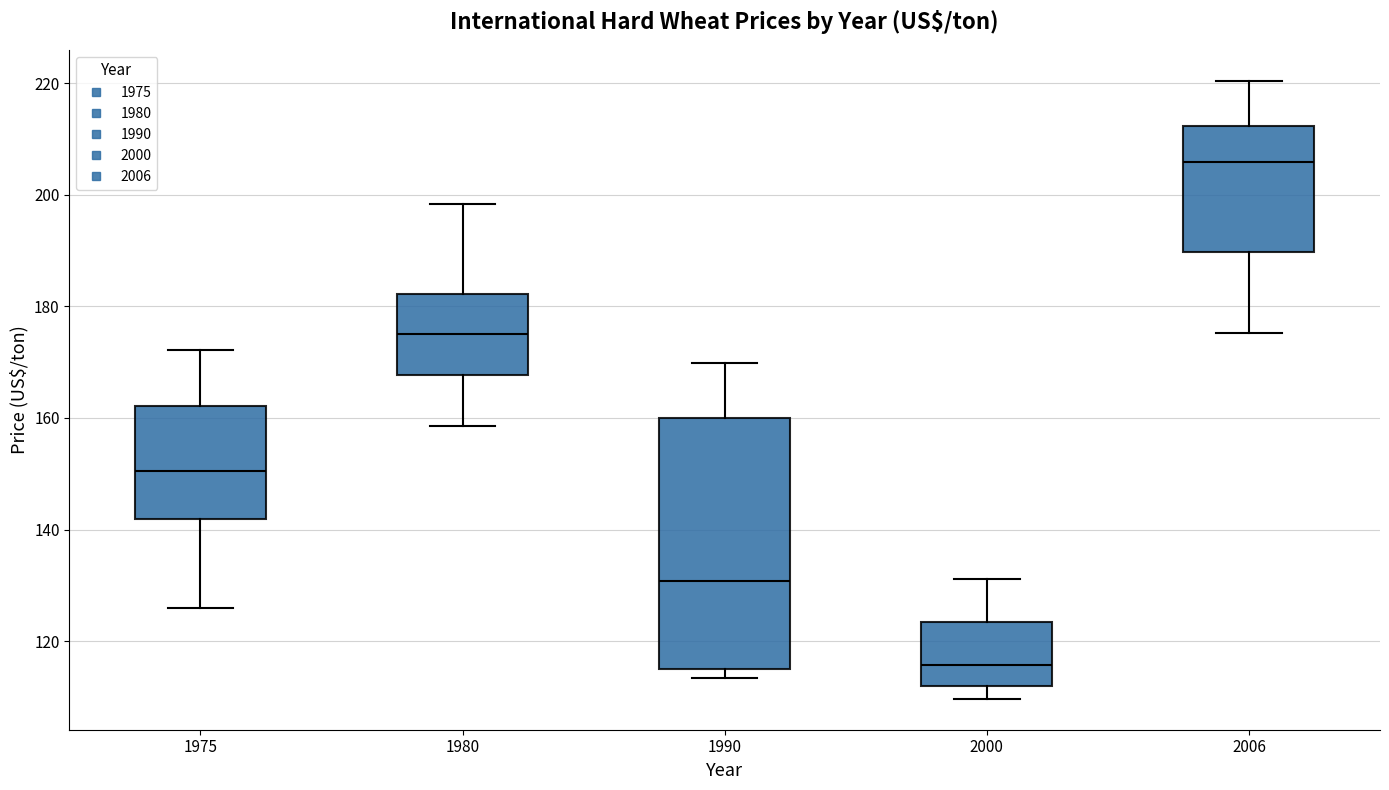

Where does the median line of the box at x = 1975 sit on the y-axis? The values are not printed on the chart, so give them approximately, as read against the axis.

150